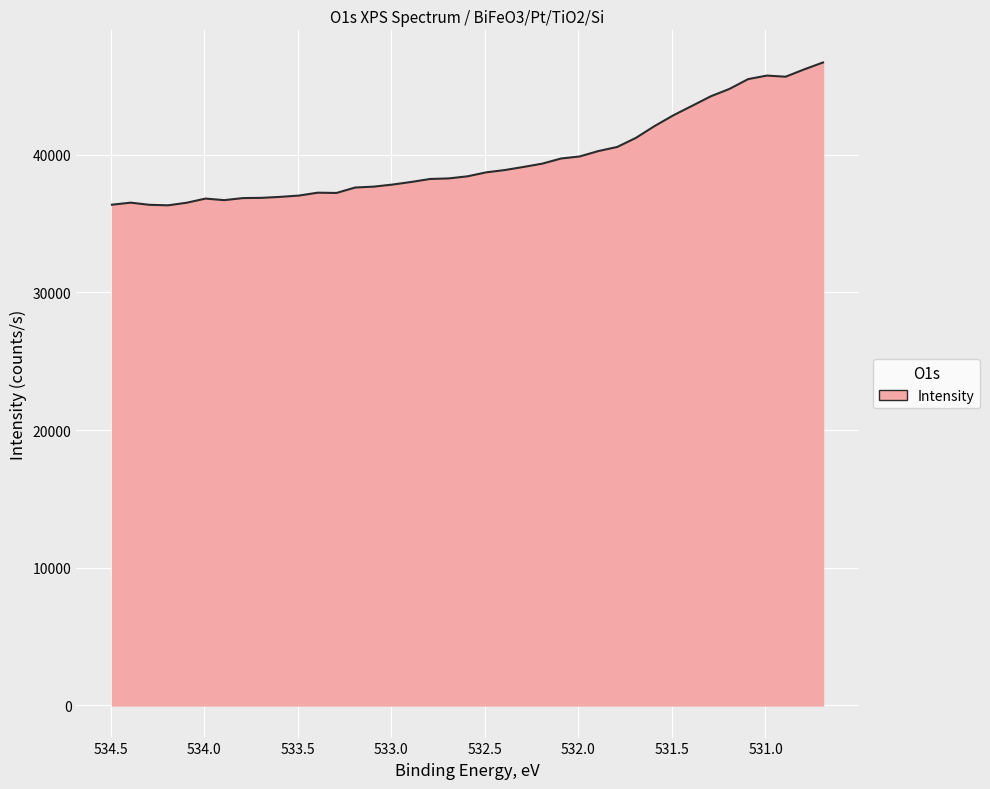

True or false: the data has more than 0 interior local peaks.

True